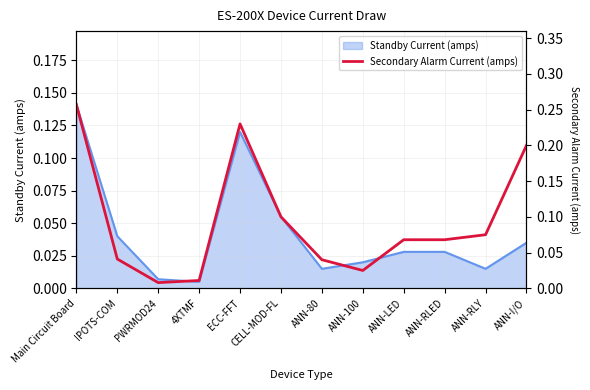

What is the label of the 2nd point from the right?

ANN-RLY